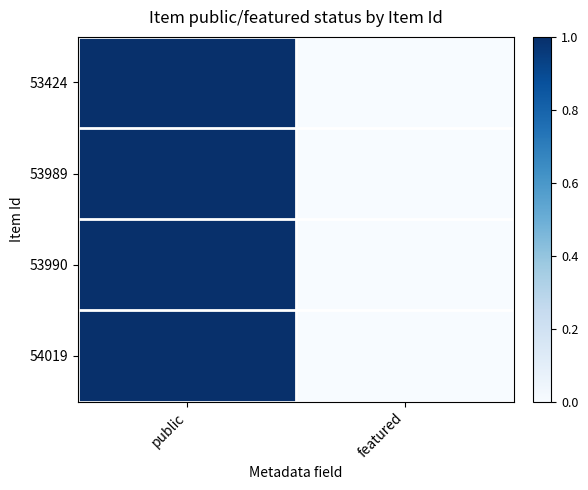

Reading left to right, list all the values displayed in this chart.

53424: public=1	featured=0
53989: public=1	featured=0
53990: public=1	featured=0
54019: public=1	featured=0